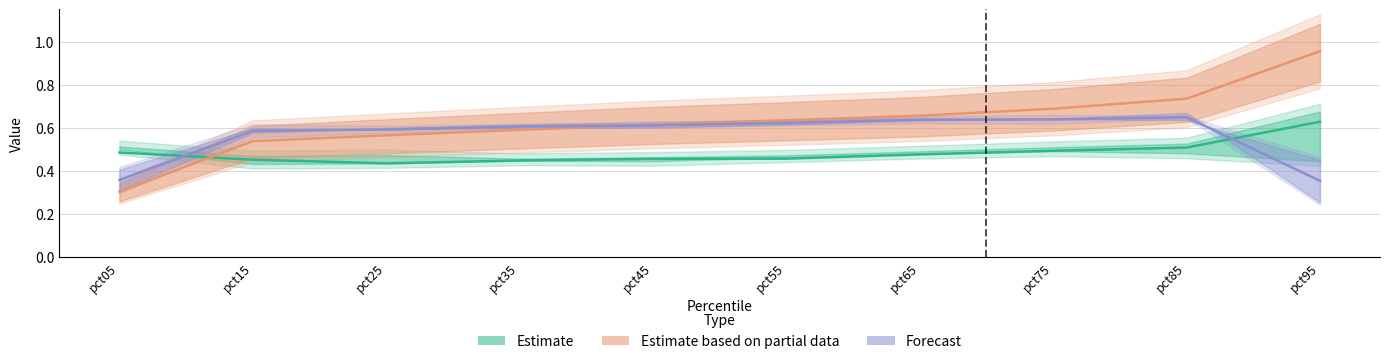

What is the smallest value displayed?

0.3